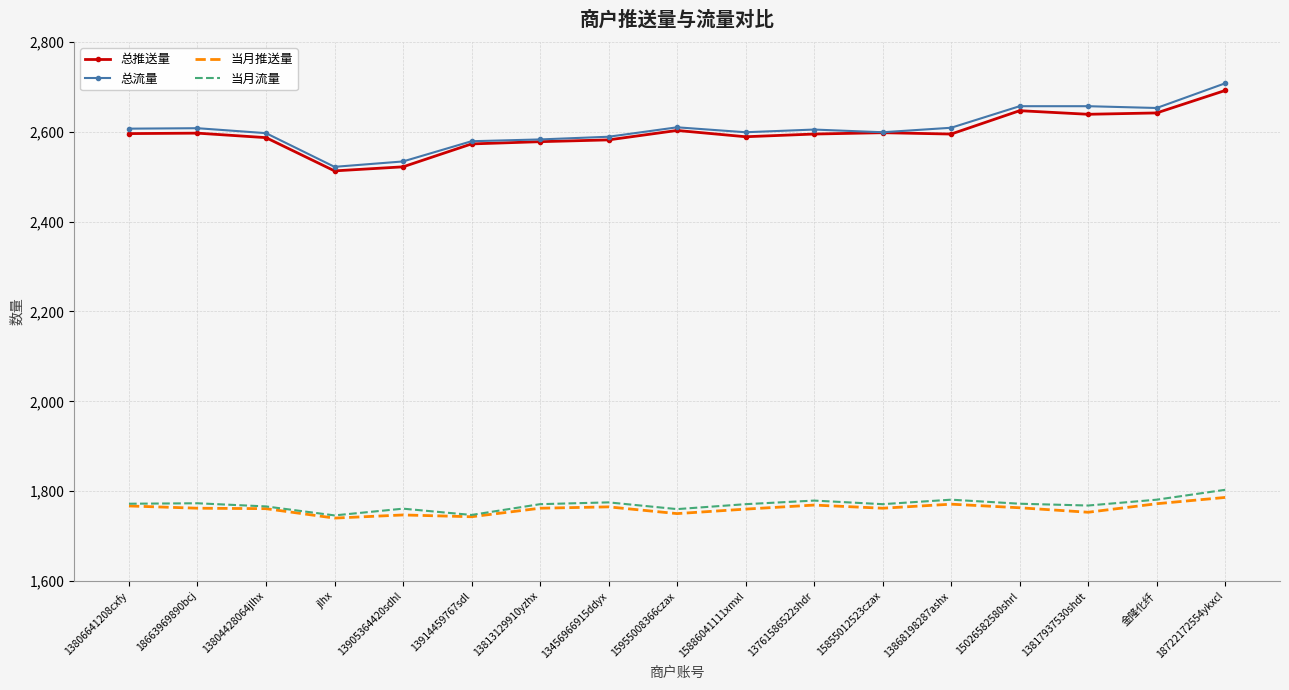

Is it true that 当月推送量 equals 2562 at 13813129910yzhx?

False